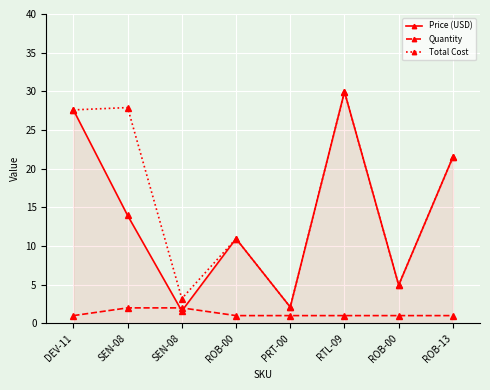

How many distinct data groups are displayed?

3